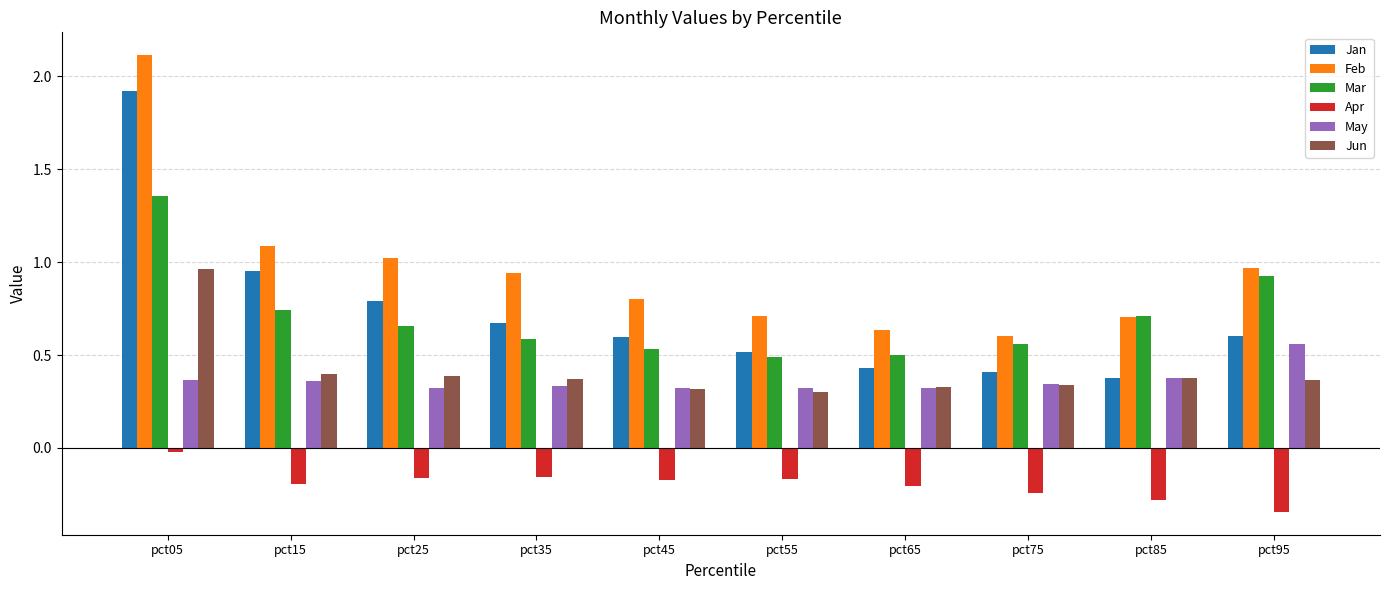

What is the difference between the maximum and minimum values in the Jan series?

1.5